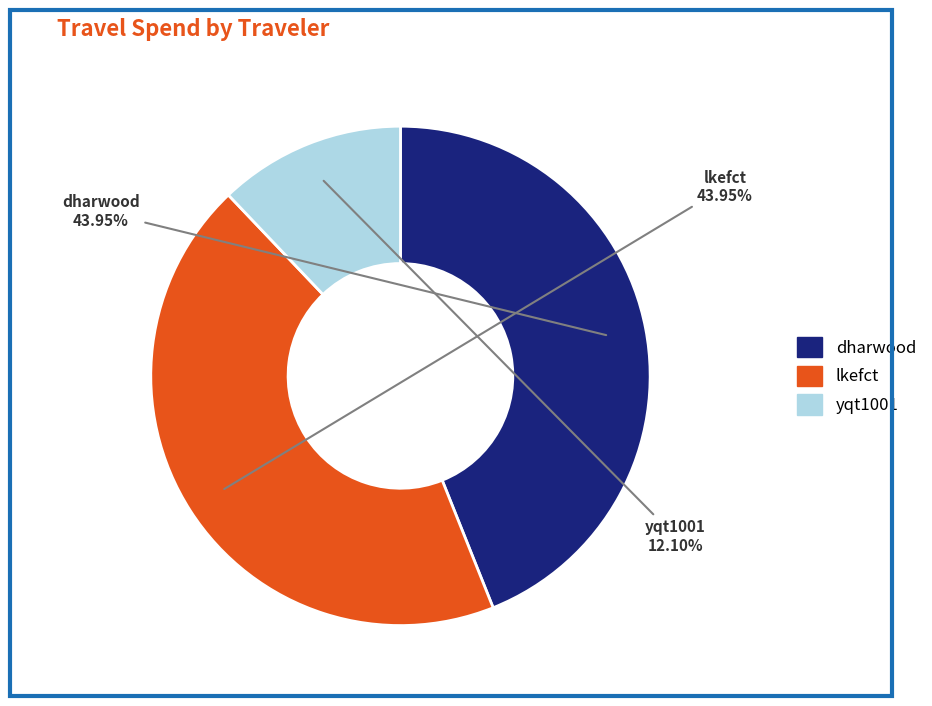

Is lkefct the majority of the pie?

No